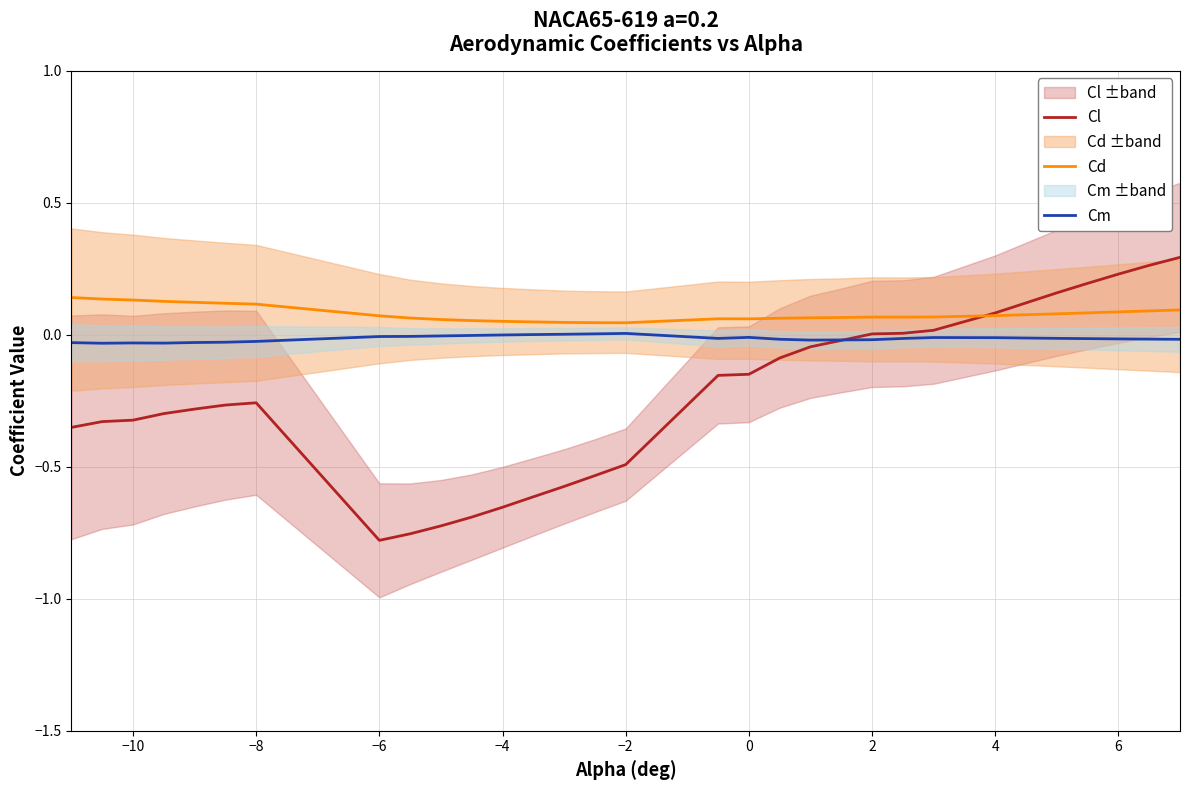

True or false: Cd and Cm intersect in this chart.

False